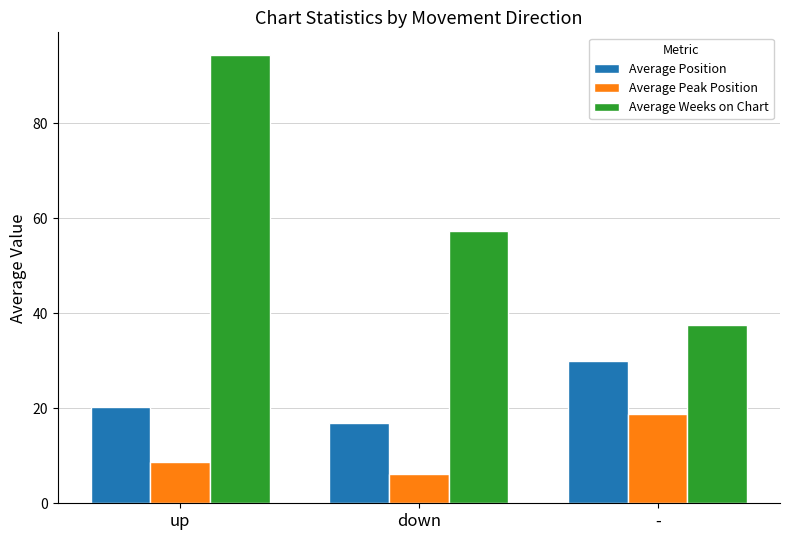

What is the highest value of the Average Peak Position series?

18.8